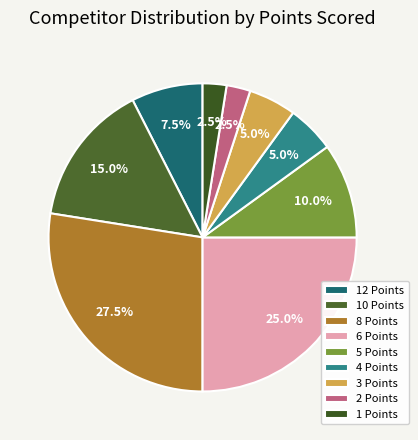

What is the smallest slice in the pie chart?

2 Points